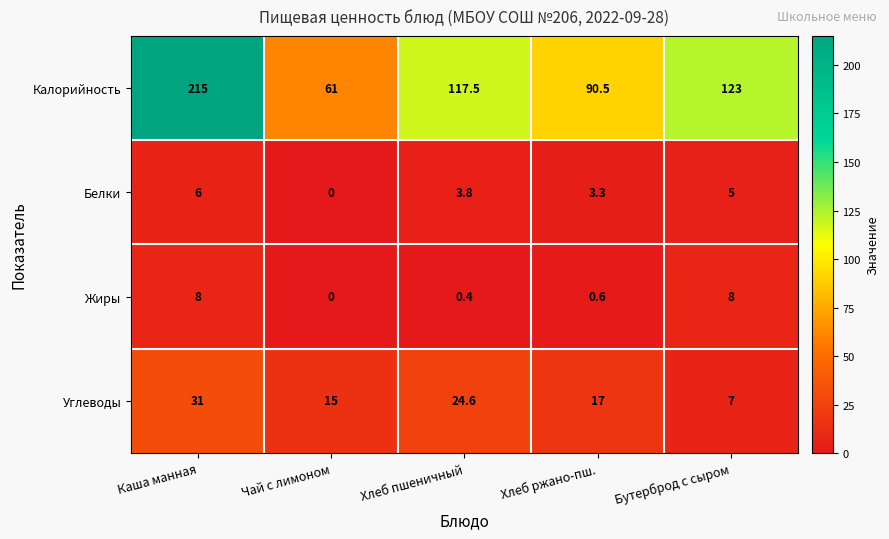

Reading right to left, list all the values displayed in this chart.

Калорийность: Бутерброд с сыром=123.0	Хлеб ржано-пш.=90.5	Хлеб пшеничный=117.5	Чай с лимоном=61.0	Каша манная=215.0
Белки: Бутерброд с сыром=5.0	Хлеб ржано-пш.=3.3	Хлеб пшеничный=3.8	Чай с лимоном=0.0	Каша манная=6.0
Жиры: Бутерброд с сыром=8.0	Хлеб ржано-пш.=0.6	Хлеб пшеничный=0.4	Чай с лимоном=0.0	Каша манная=8.0
Углеводы: Бутерброд с сыром=7.0	Хлеб ржано-пш.=17.0	Хлеб пшеничный=24.6	Чай с лимоном=15.0	Каша манная=31.0